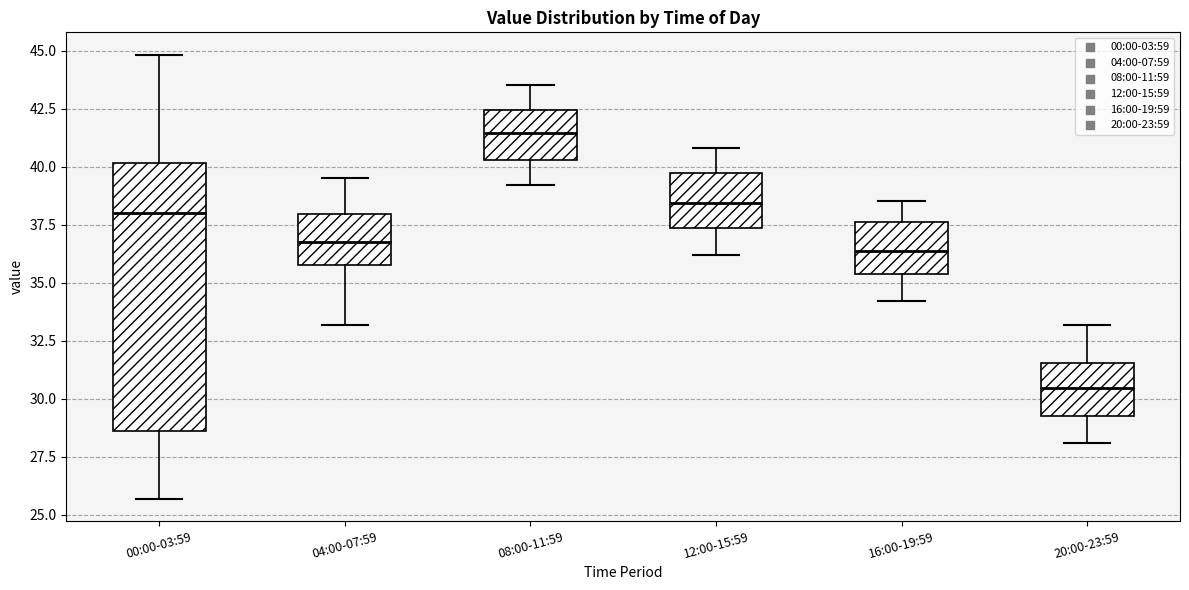

Reading left to right, transcribe this box plot: for each box, give where its median line is, the range the box spans, and where its two whiskers end, as read against the y-axis. The values are not printed on the chart, so give them approximately, as read against the axis.

00:00-03:59: median 38.0, box 28.5 to 40.0, whiskers 25.5 to 45.0
04:00-07:59: median 37.0, box 36.0 to 38.0, whiskers 33.0 to 39.5
08:00-11:59: median 41.5, box 40.5 to 42.5, whiskers 39.0 to 43.5
12:00-15:59: median 38.5, box 37.5 to 39.5, whiskers 36.0 to 41.0
16:00-19:59: median 36.5, box 35.5 to 37.5, whiskers 34.0 to 38.5
20:00-23:59: median 30.5, box 29.5 to 31.5, whiskers 28.0 to 33.0